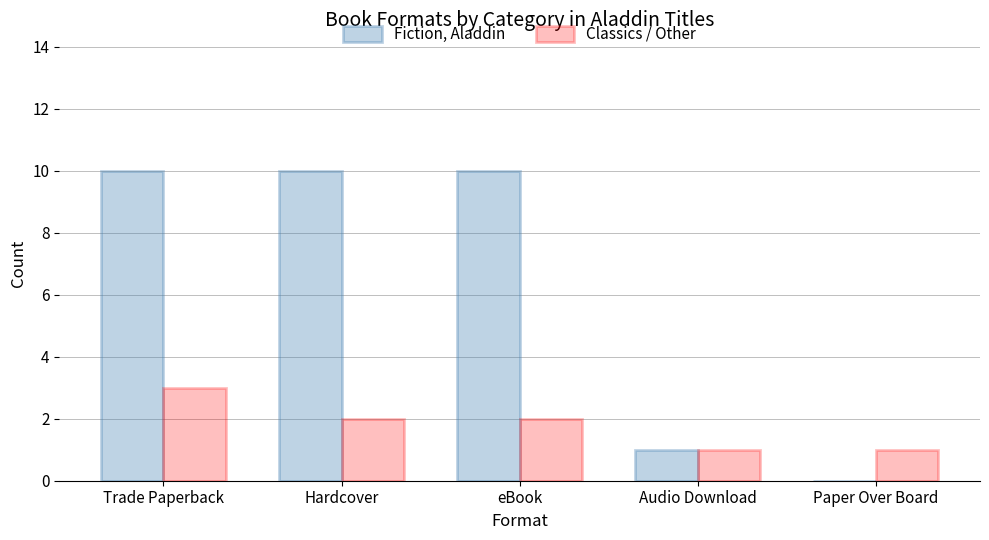

What is the sum of all Fiction, Aladdin values?

31